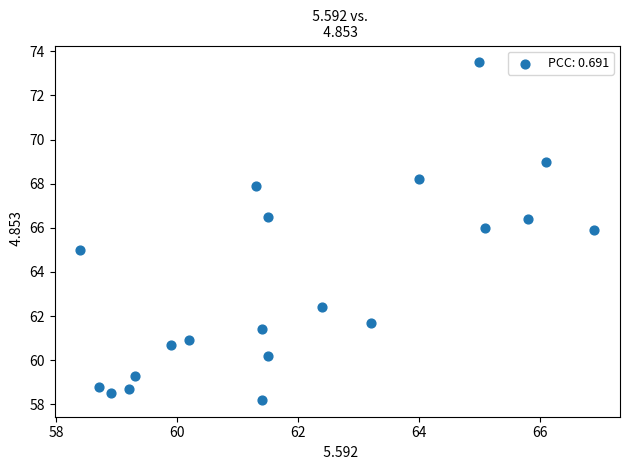

What is the range of X values (max minus min)?

8.5